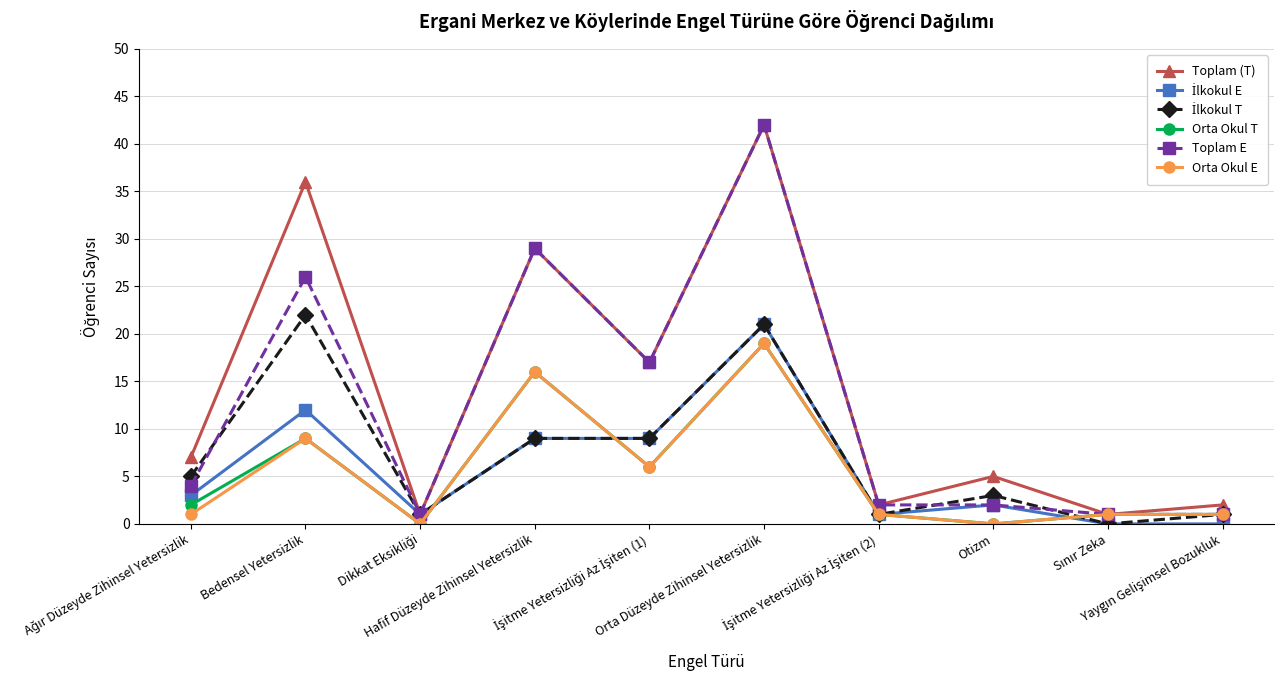

True or false: Orta Okul T has more than 1 points higher than both neighbors.

True